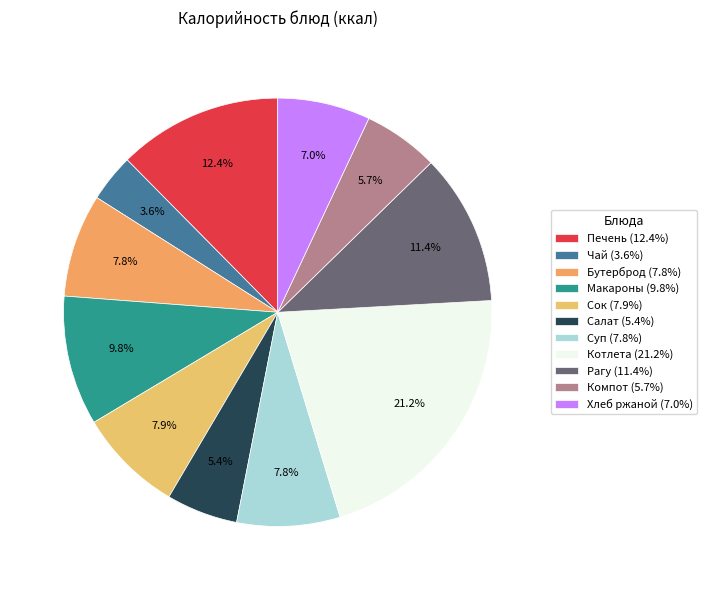

Rank the categories by value from highest to lowest.

Котлеты (котлета), Печень по-строгановски, Рагу из овощей, Макаронные изделия отварные, Сок фруктовый, Суп с рыбными консервами, Бутерброд с колбасой, Хлеб ржаной, Компот из свежих плодов (груша), Салат из свеклы с курагом и изюмом, Чай с лимоном